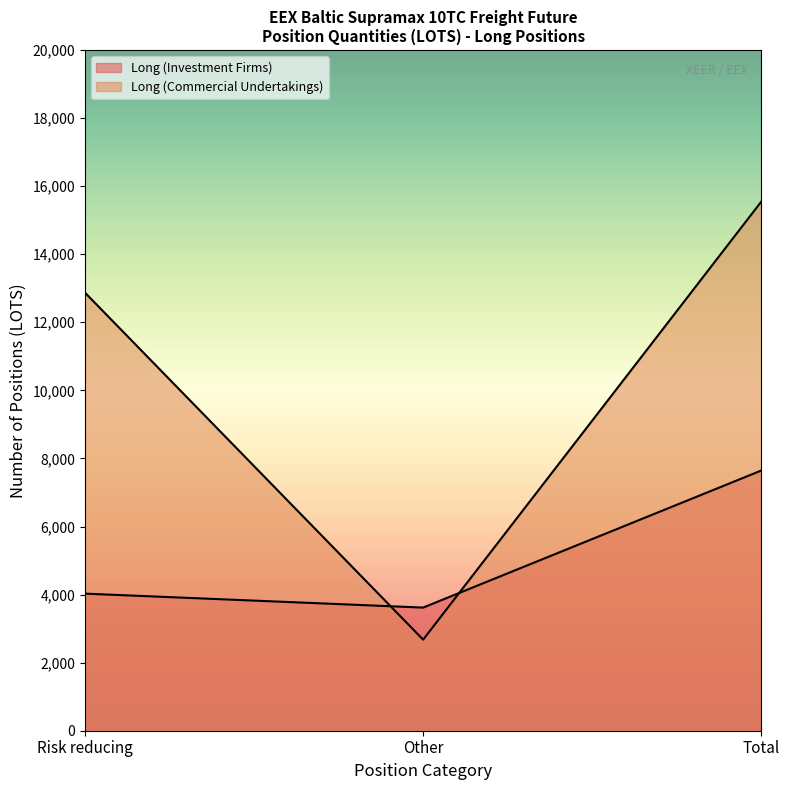

At how many categories does at least one series exceed 3280?

3